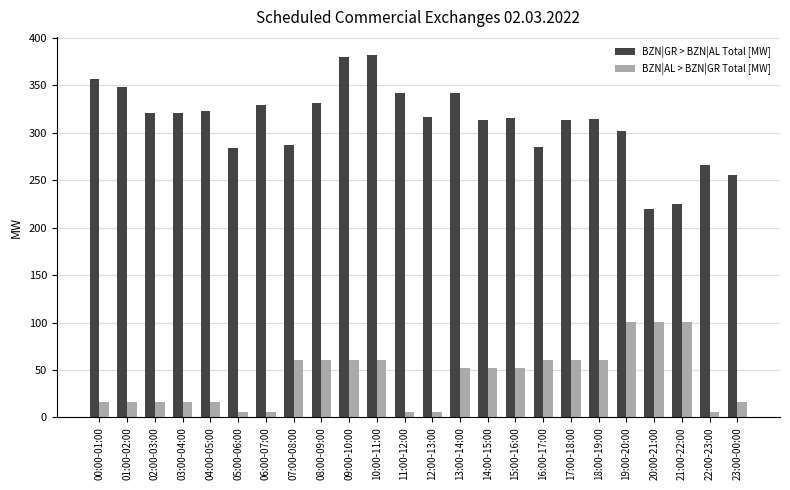

Does the chart contain stacked bars?

No